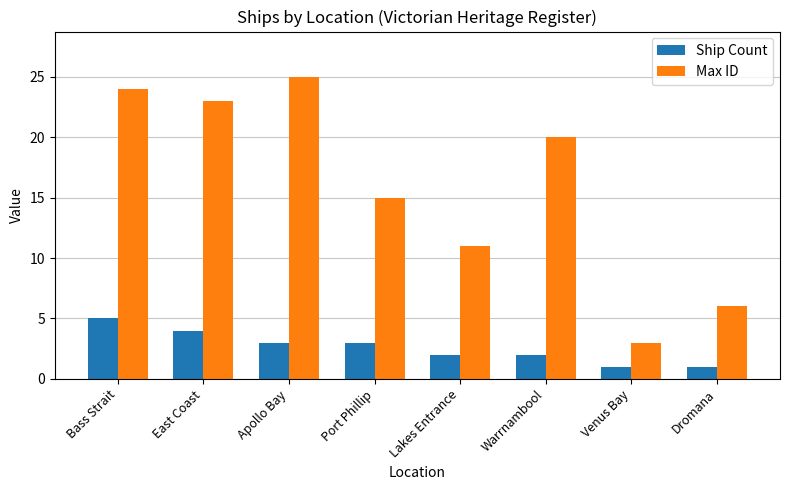

What is the spread (max minus min) of values at East Coast?

19